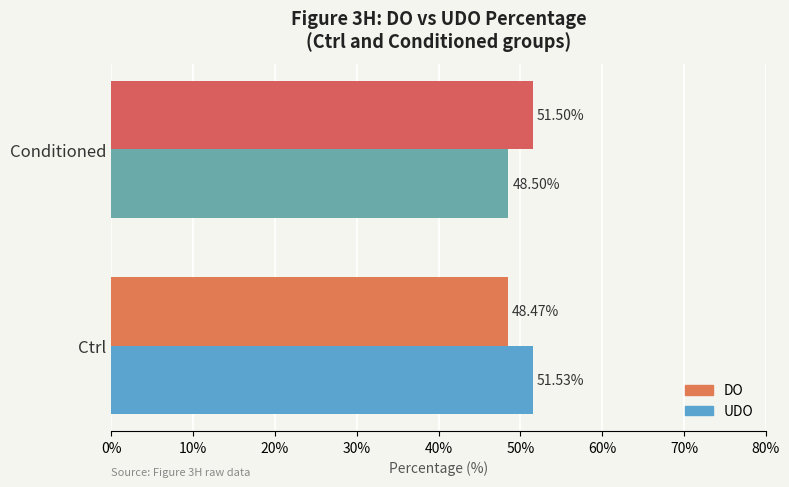

At which label is UDO closest to 50?

Conditioned